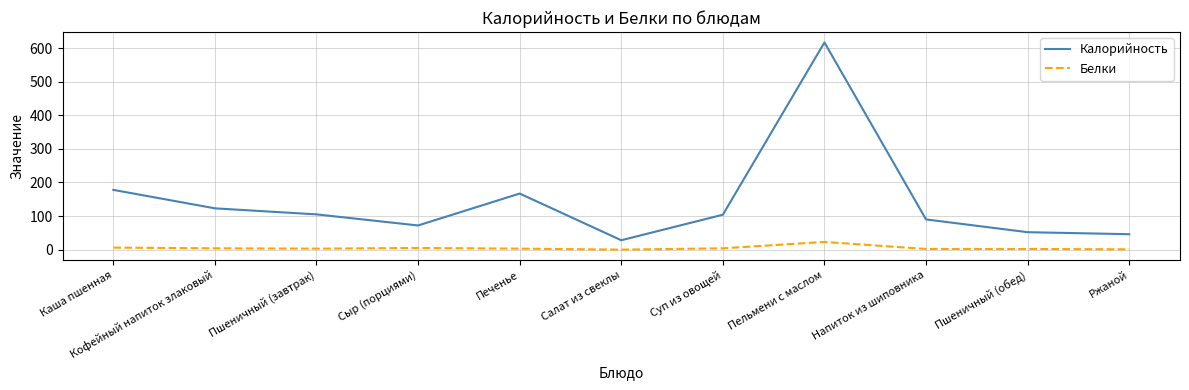

True or false: Калорийность and Белки cross at least once.

False